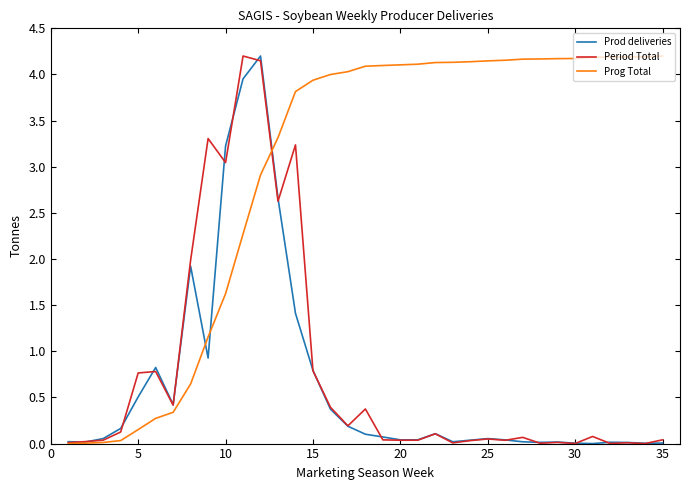

Which series has the largest total across all categories?

Prog Total